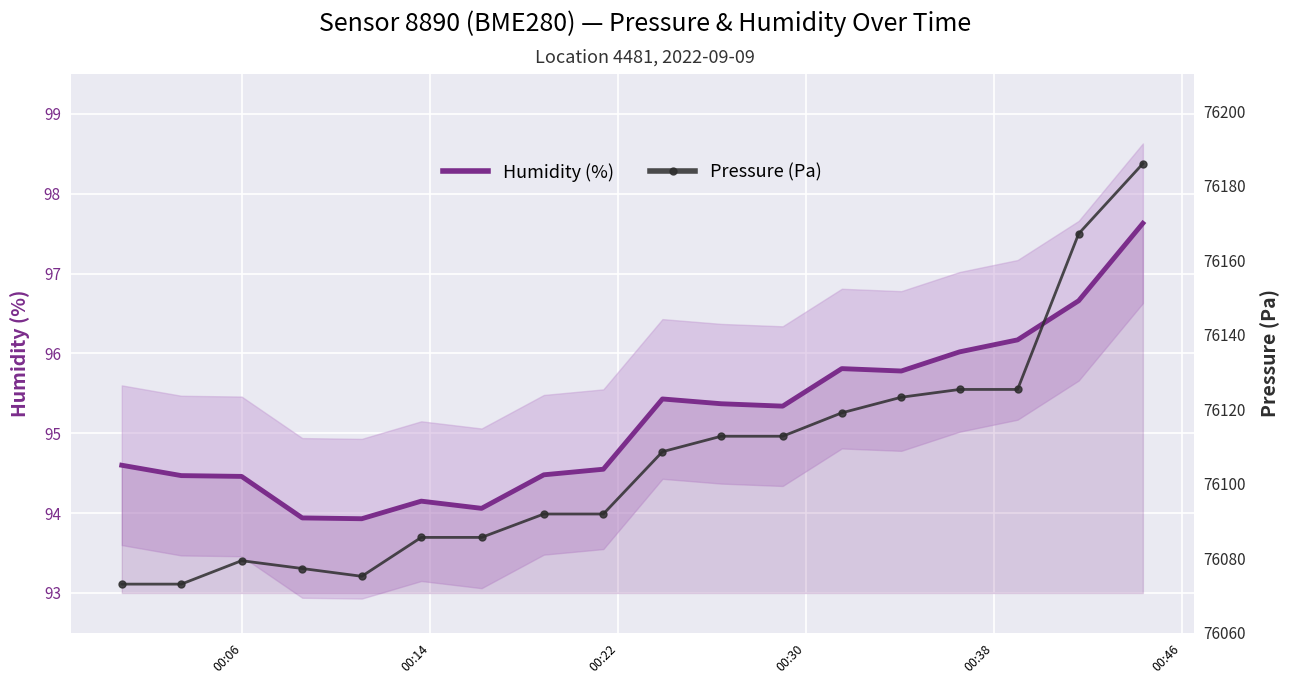

What is the maximum value for Humidity (%)?

97.6